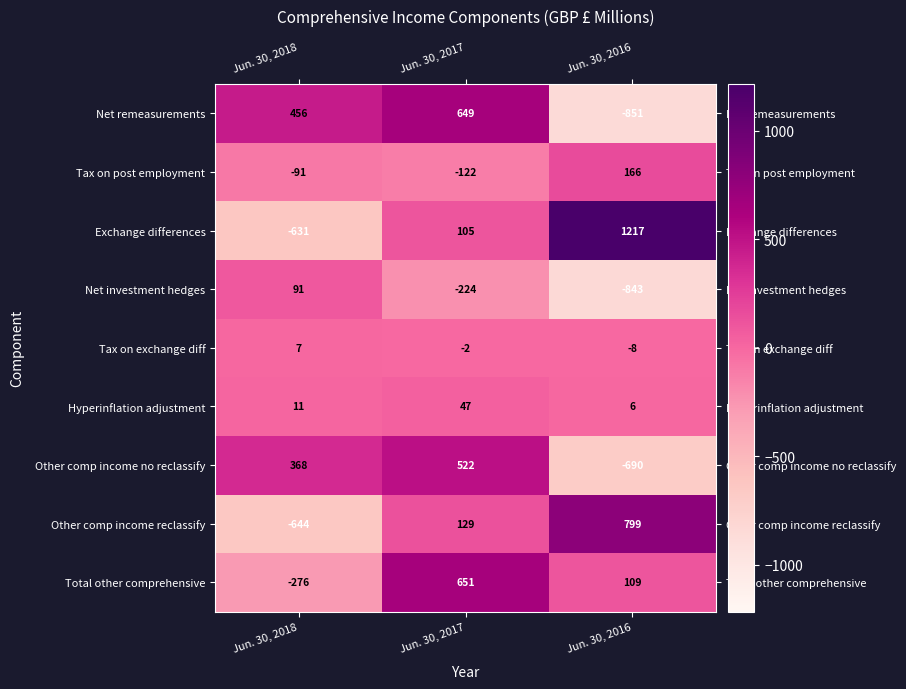

Is the value of Other comp income reclassify at Jun. 30, 2018 greater than the value of Total other comprehensive at Jun. 30, 2018?

No